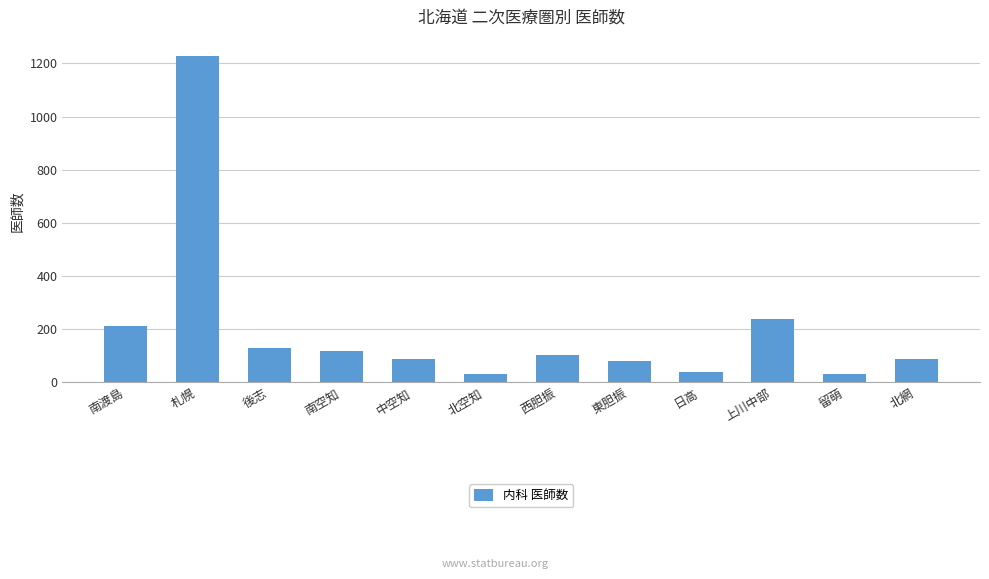

Where is the data nearest to the value 628?

上川中部